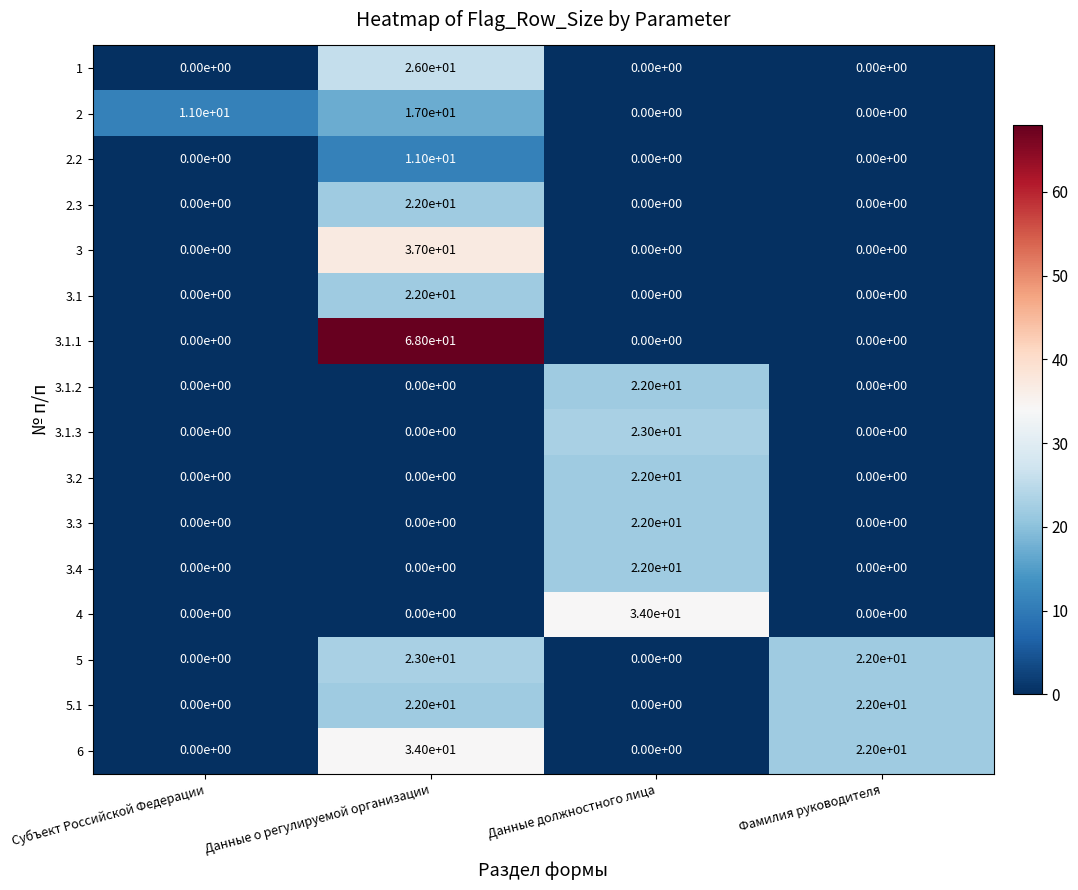

At which category is the sum across all series the highest?

Данные о регулируемой организации